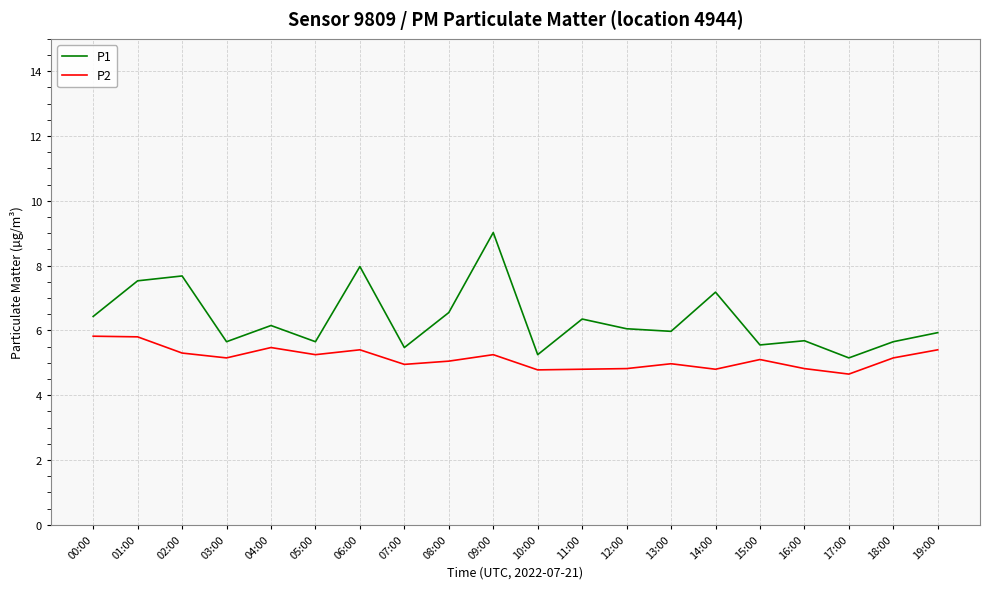

What is the approximate value of P2 at 11:00?

4.8